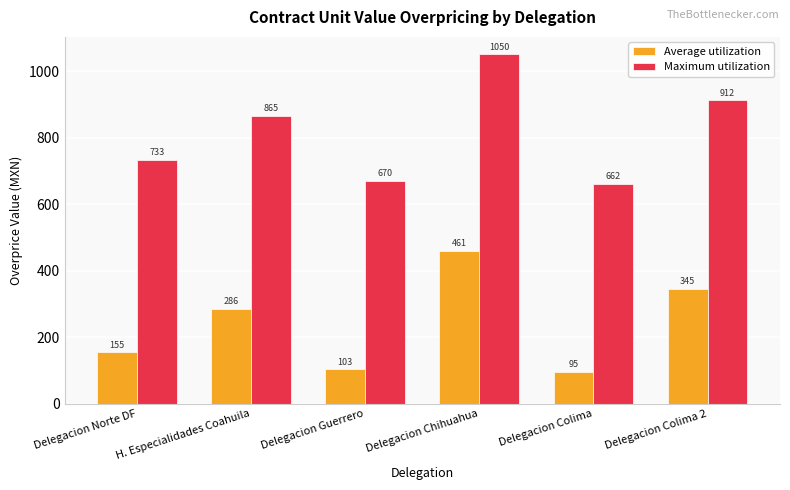

The Average utilization series shows 345.2 at Delegacion Colima 2. True or false?

True